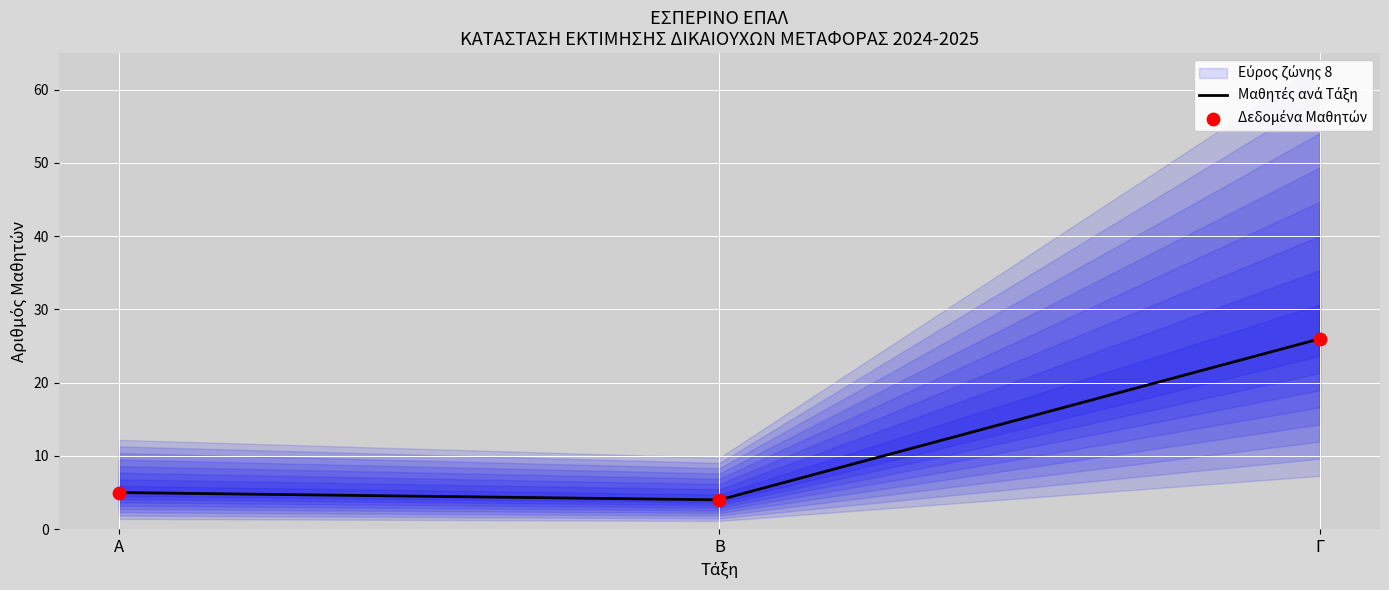

Is the value of Δεδομένα Μαθητών at Β greater than the value of Μαθητές ανά Τάξη at Α?

No